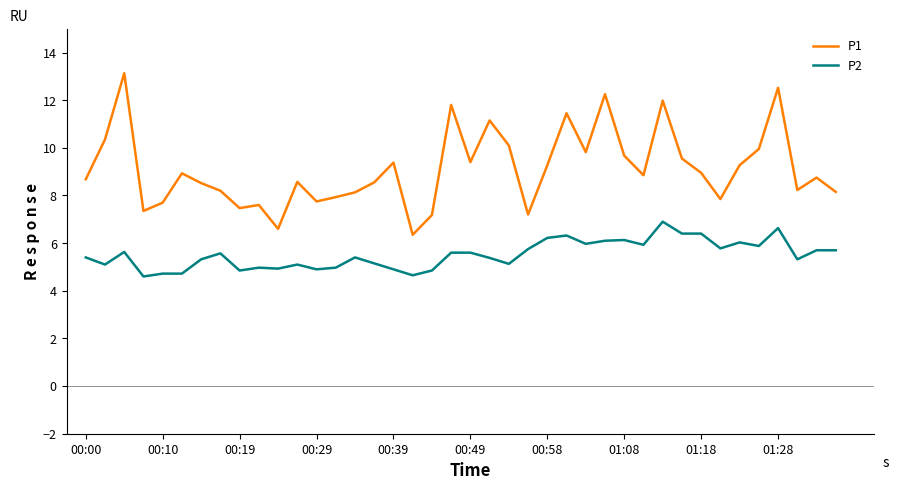

Which series has the largest total across all categories?

P1